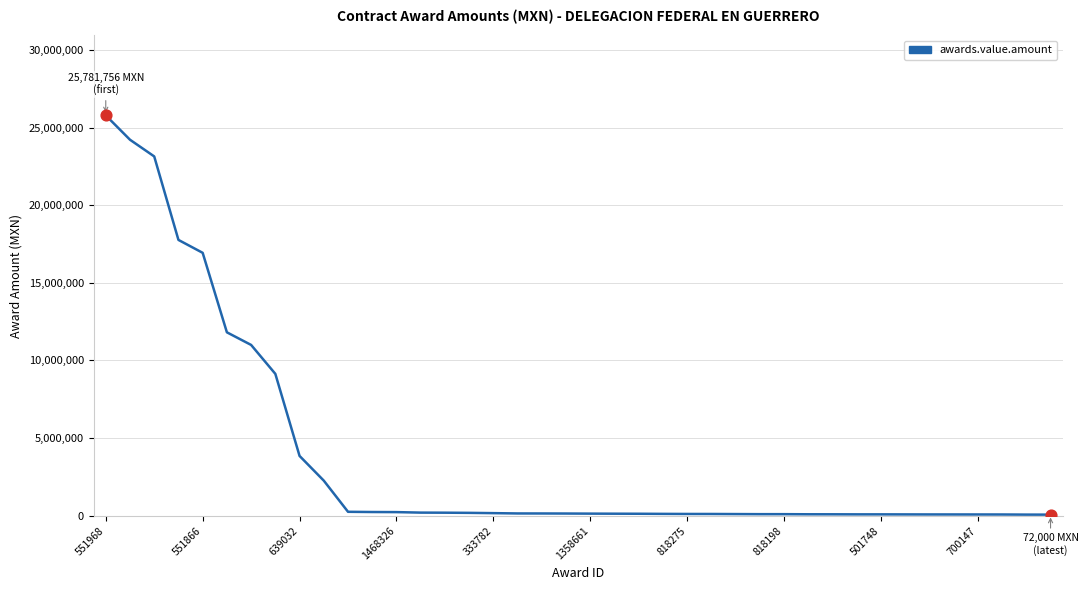

What is the maximum value shown in the chart?

25781756.0